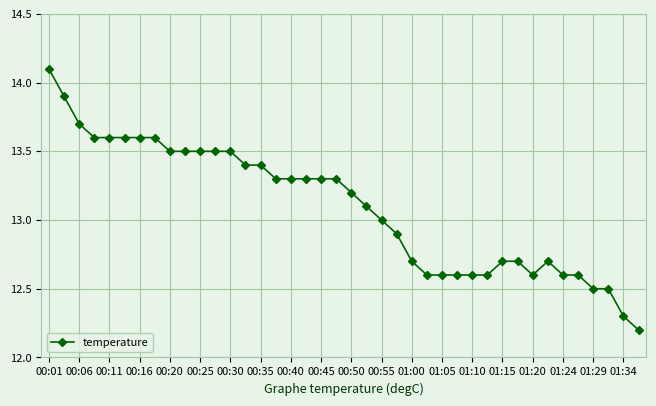

What is the value of the 4th point from the left?

13.6